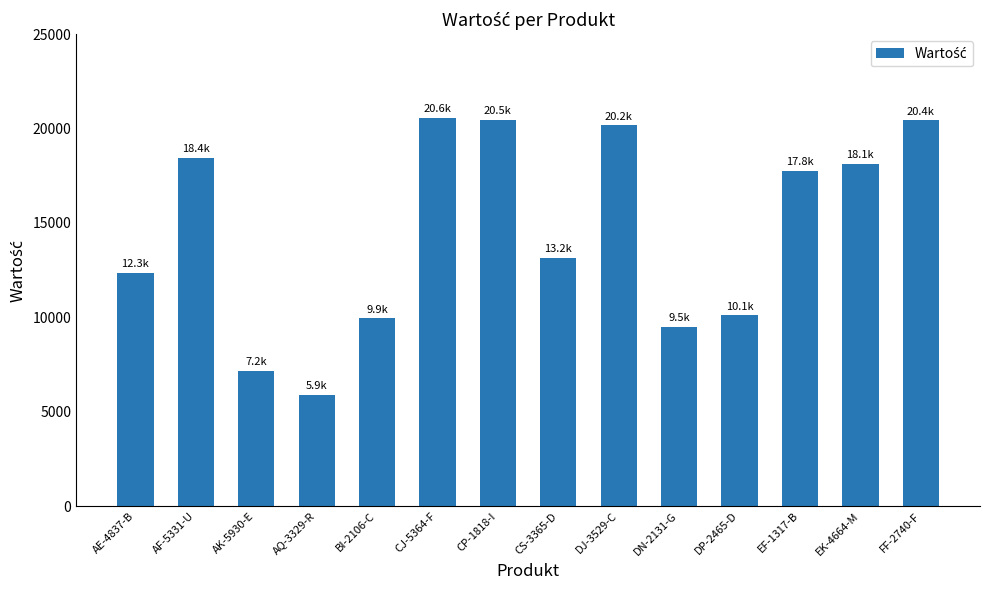

At which label does the data first exceed 17756?

AF-5331-U